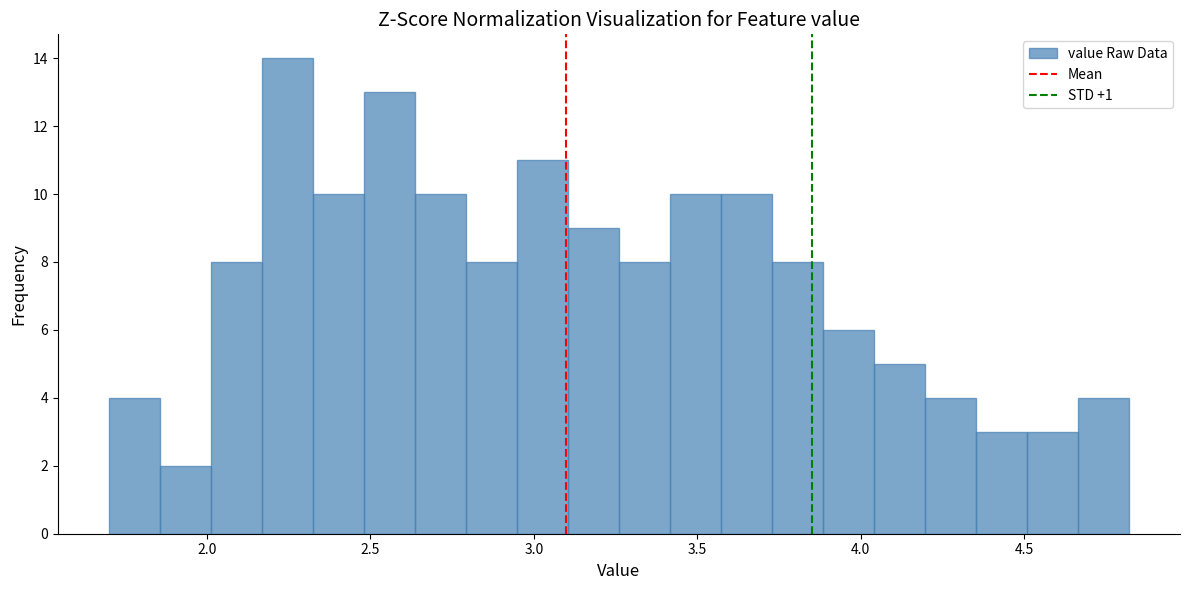

Around what value on the x-axis is the tallest bar? Give the approximate position of its centre, as read against the axis.

2.25